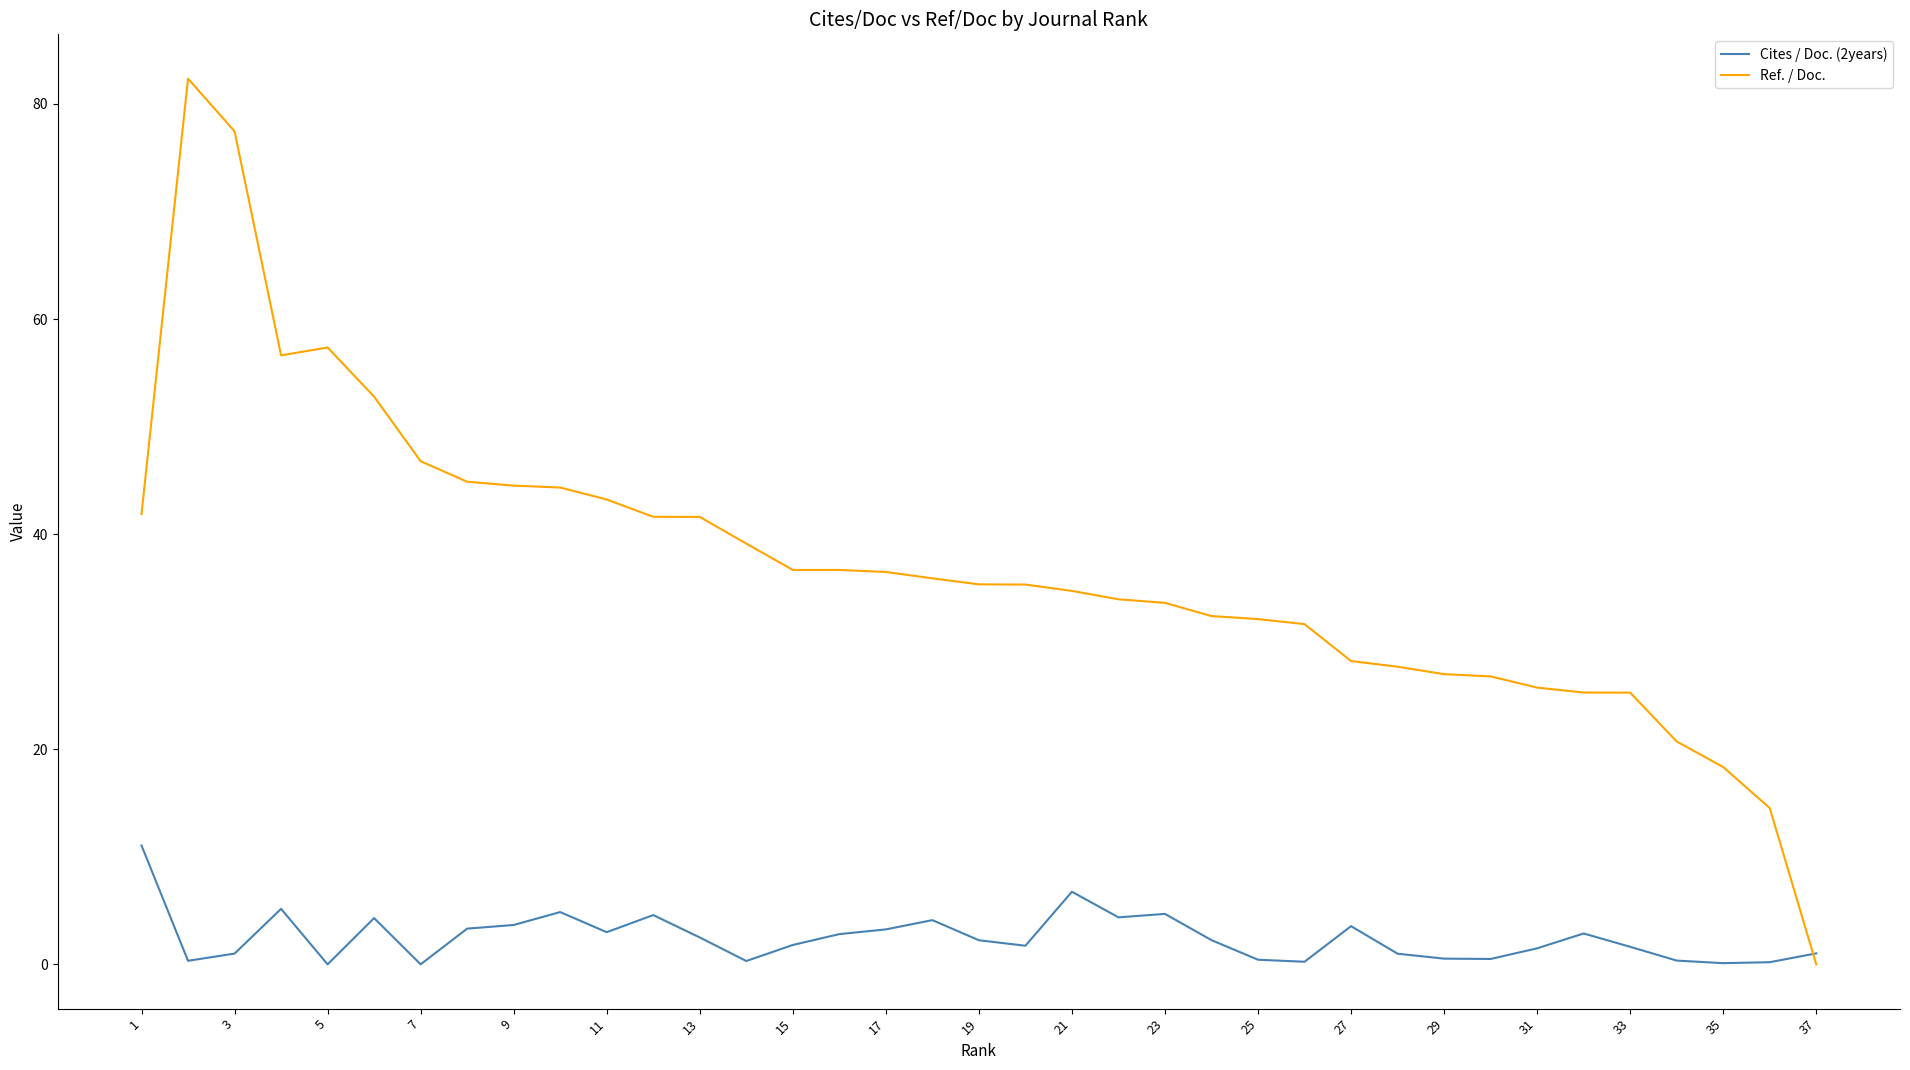

List the series in order of their peak value, lowest first.

Cites / Doc. (2years), Ref. / Doc.